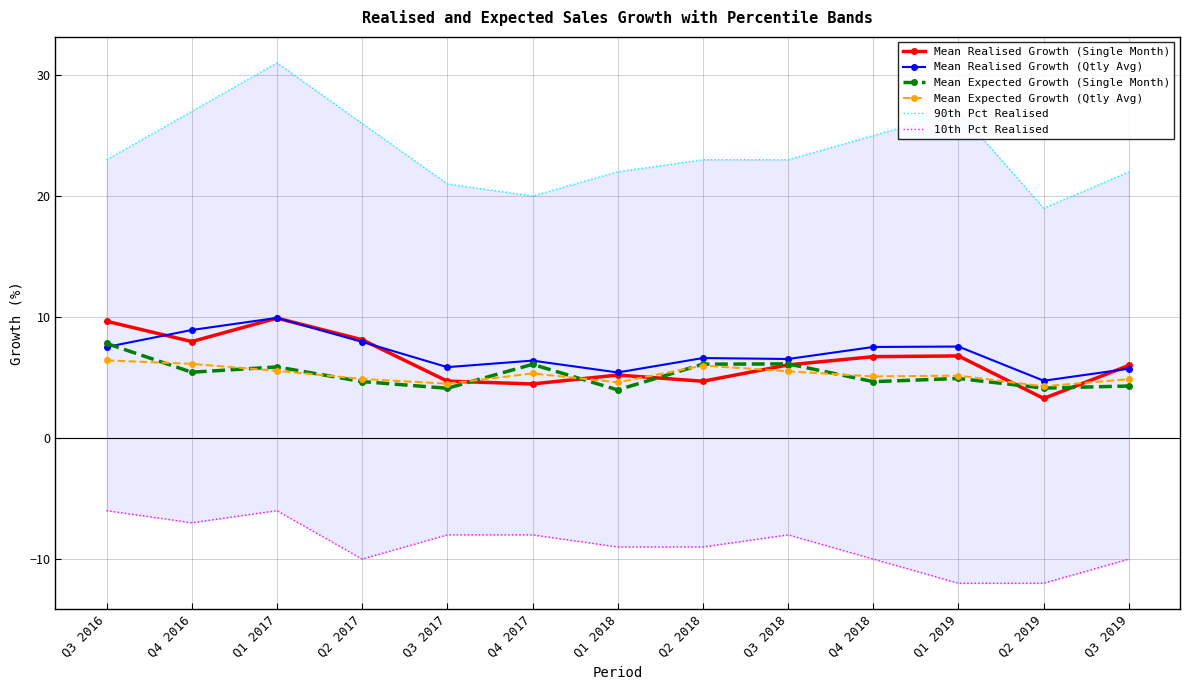

What is the value of the Mean Realised Growth (Qtly Avg) point at the 6th from the left?

6.4